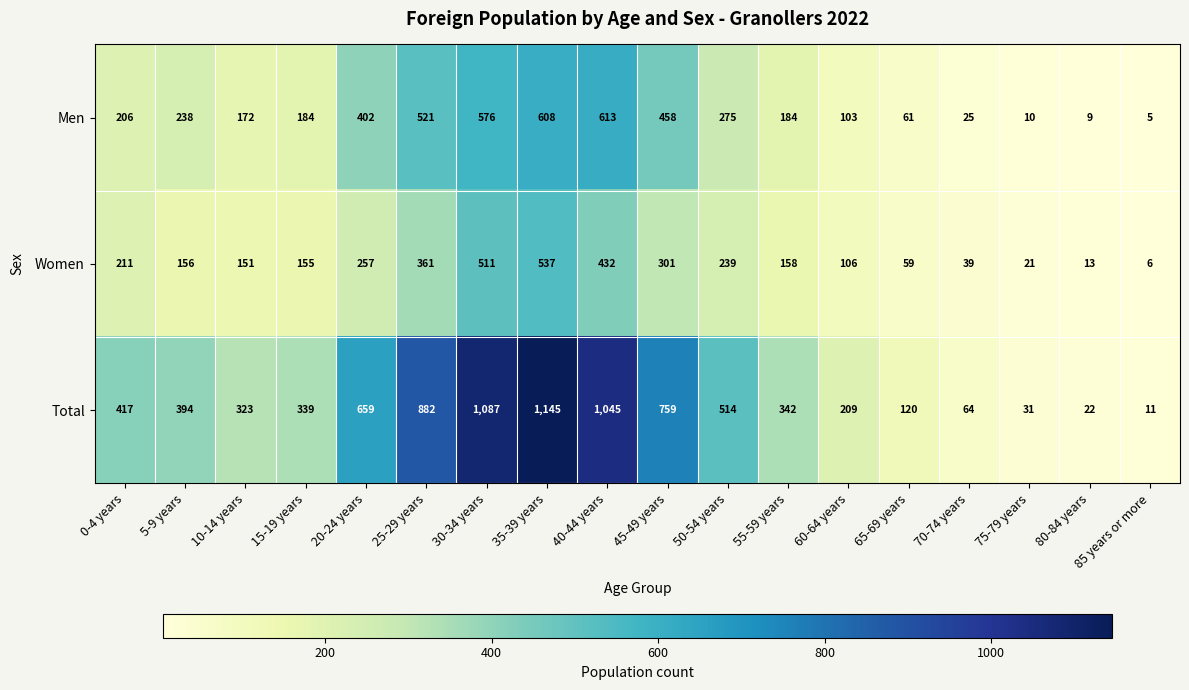

Which series has the largest range (max minus min)?

Total